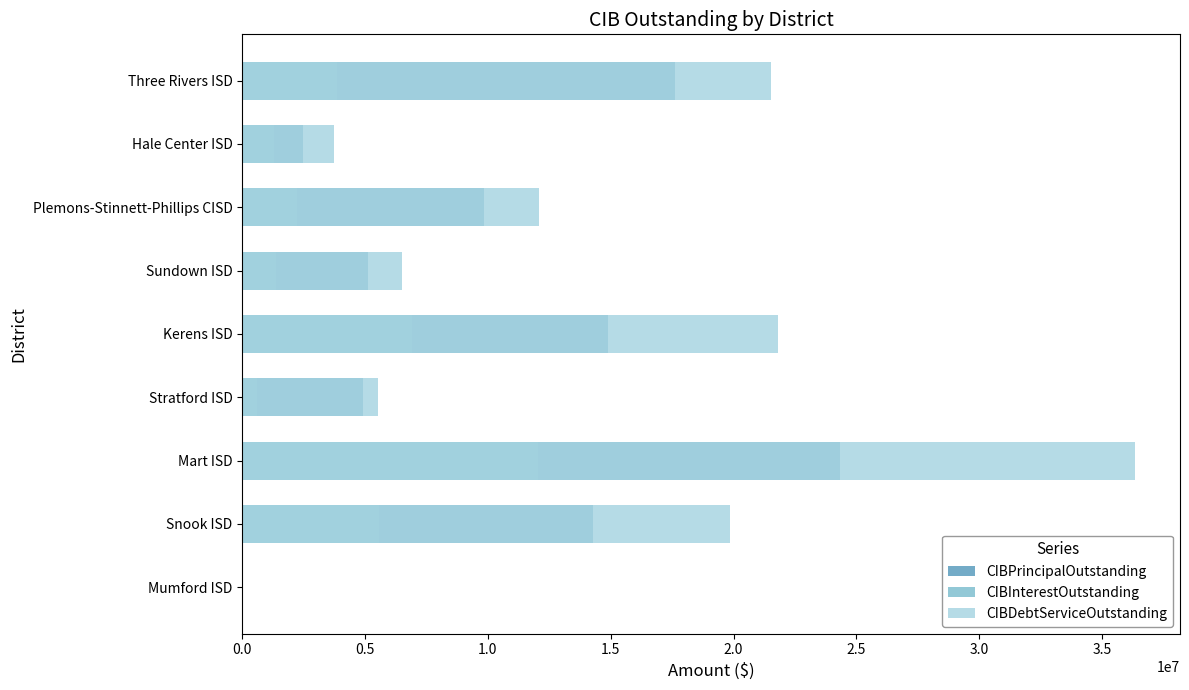

What is the maximum value for CIBPrincipalOutstanding?

24320000.0